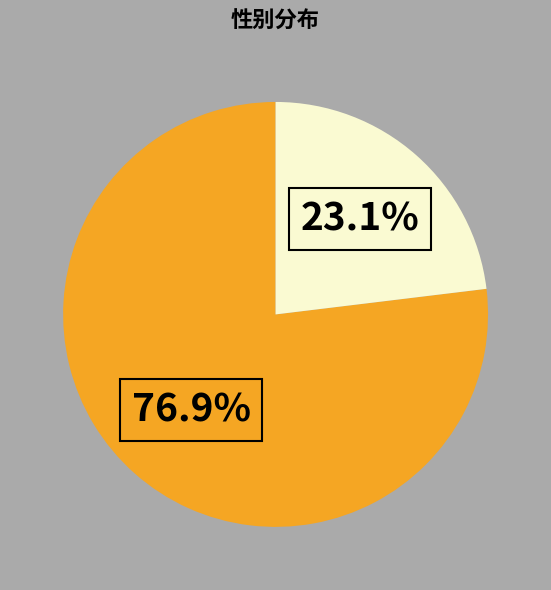

Is there a majority slice in this chart?

Yes